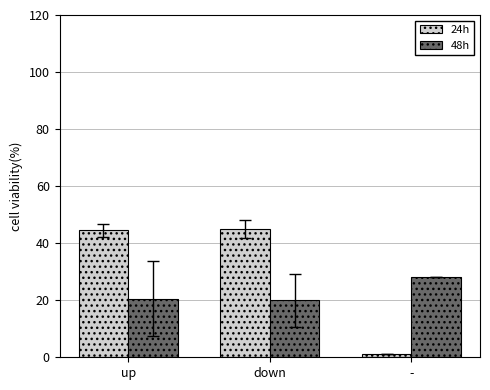

What is the lowest value of the 48h series?

19.9